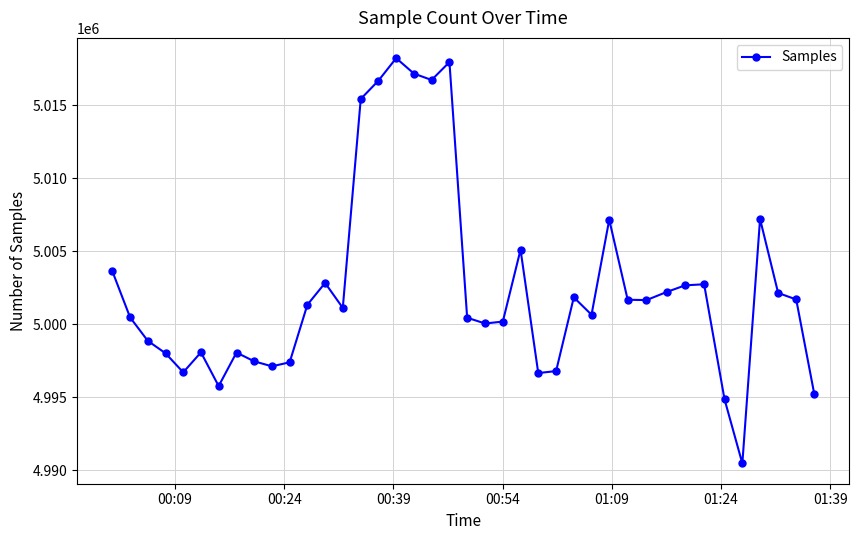

What is the smallest value displayed?

4990473